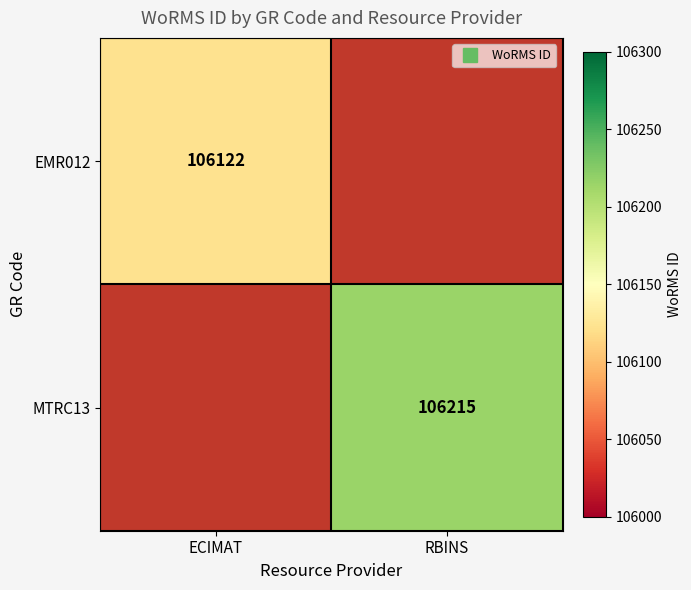

Count the number of categories in the chart.

2